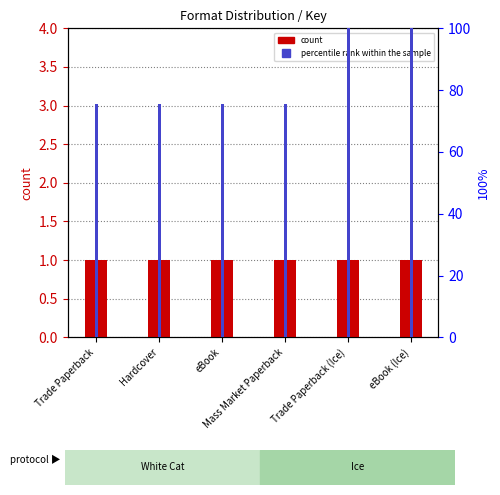

Reading right to left, transcribe all the data shown in this chart.

count: 1.0	1.0	1.0	1.0	1.0	1.0
percentile rank within the sample: 100.0	100.0	75.7	75.7	75.7	75.7